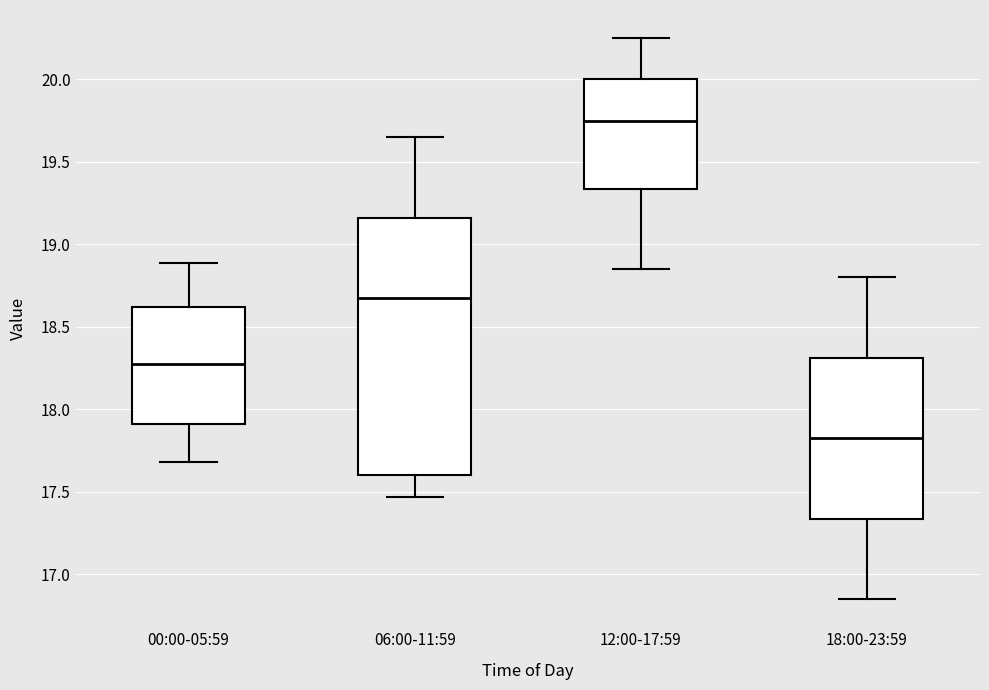

Where is the upper edge of the box for 12:00-17:59 on the y-axis? The values are not printed on the chart, so give them approximately, as read against the axis.

20.00